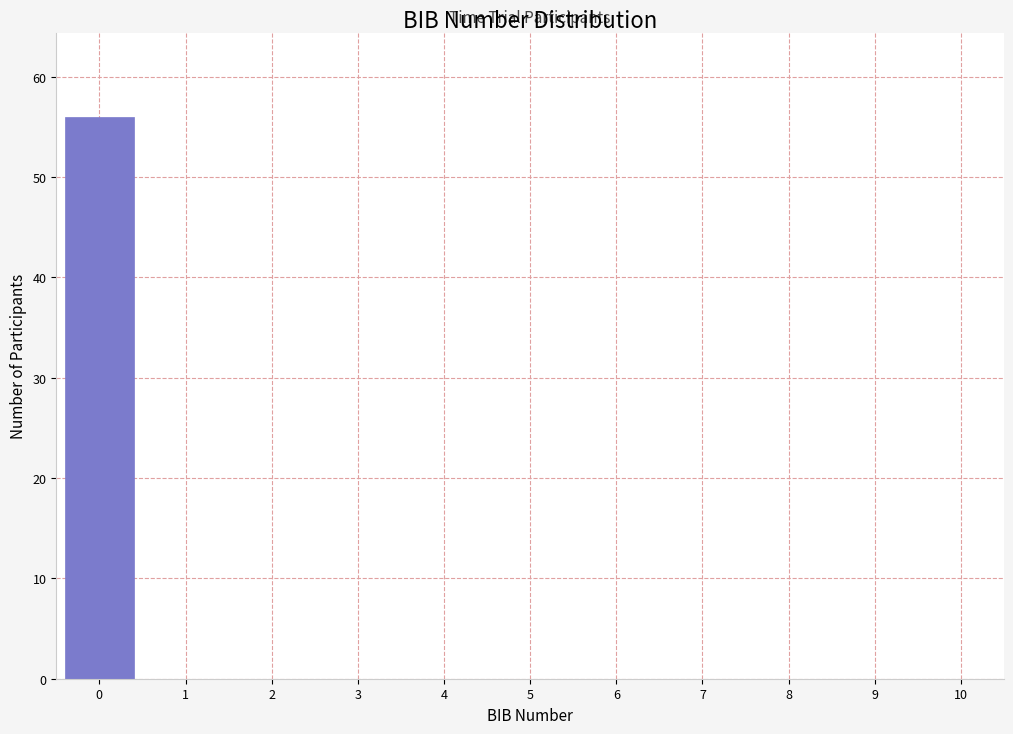

Reading left to right, list all the values displayed in this chart.

0=56	1=0	2=0	3=0	4=0	5=0	6=0	7=0	8=0	9=0	10=0